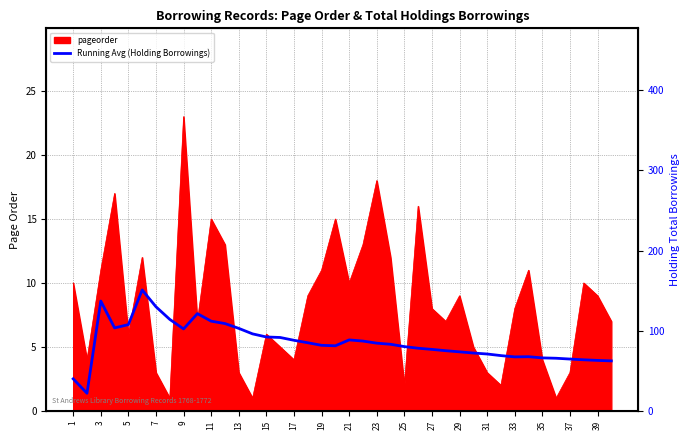

What is the difference between the maximum and minimum values?

128.8